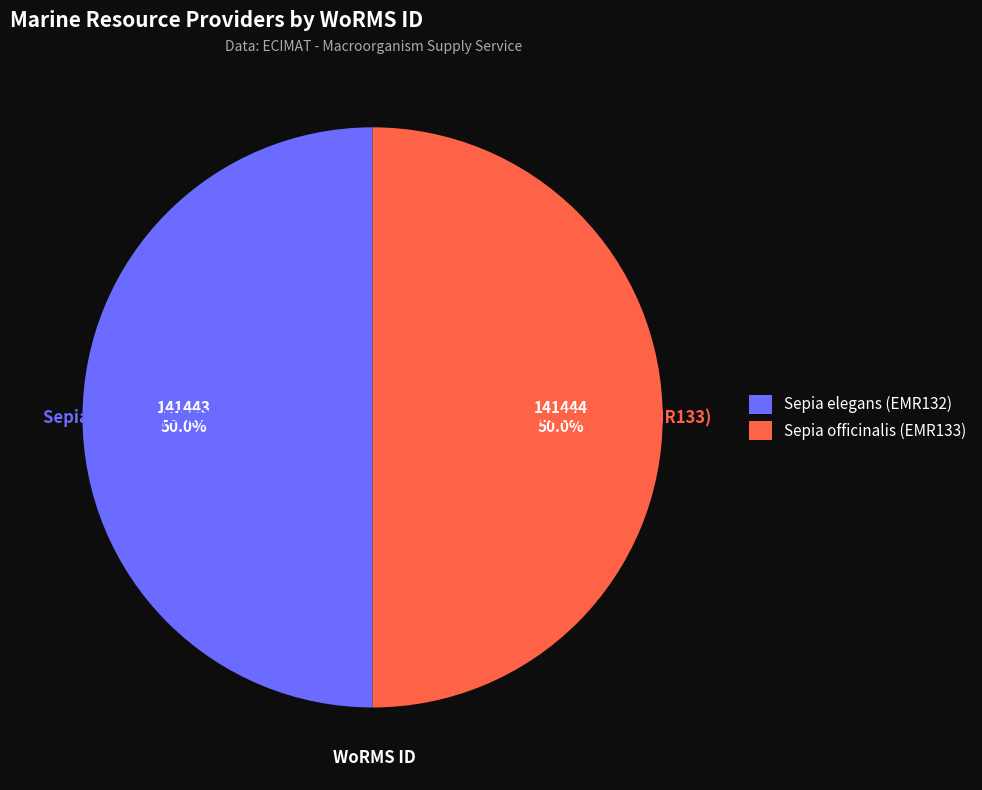

Do Sepia officinalis (EMR133) and Sepia elegans (EMR132) together represent more than half of the pie?

Yes